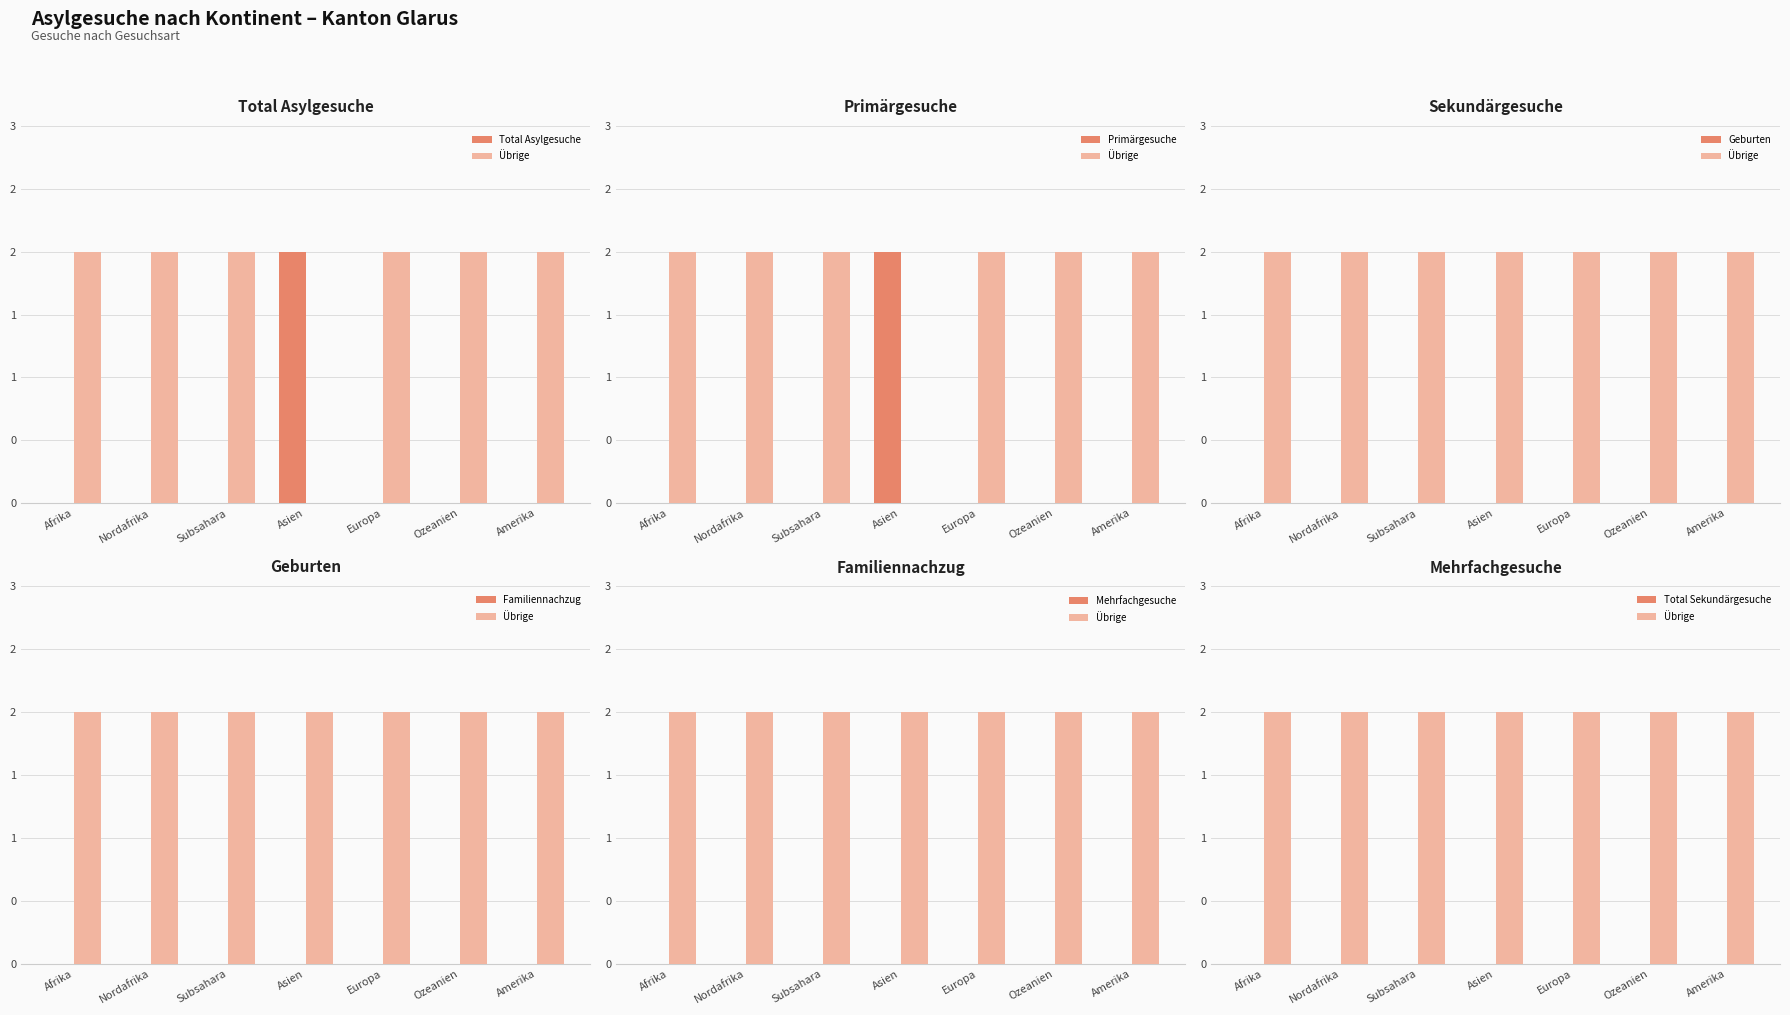

What position from the right is Asien?

4